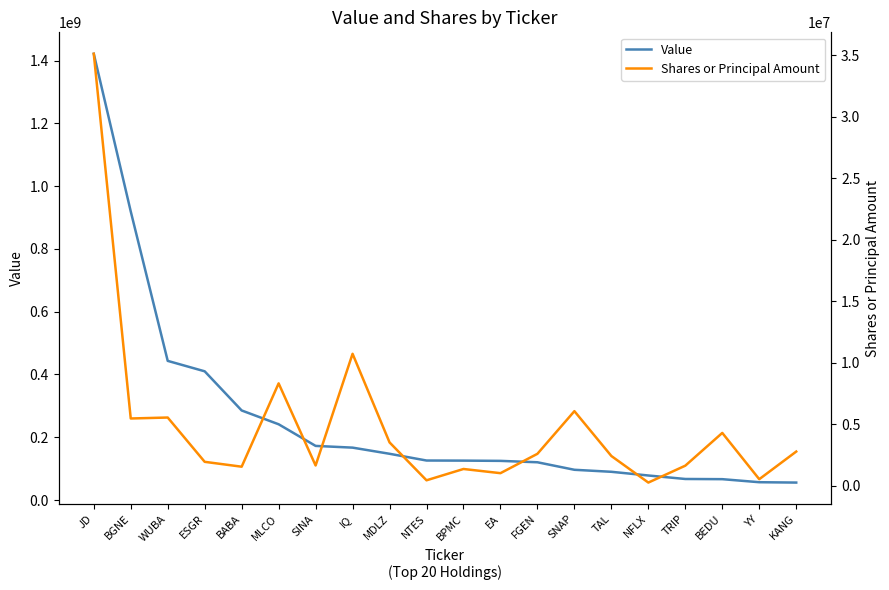

Reading left to right, list all the values displayed in this chart.

Value: JD=1421692000	BGNE=919340000	WUBA=443259000	ESGR=410033000	BABA=285280000	MLCO=241297000	SINA=172379000	IQ=166864000	MDLZ=147276000	NTES=125793000	BPMC=125487000	EA=124692000	FGEN=120228000	SNAP=96297000	TAL=89873000	NFLX=78105000	TRIP=66980000	BEDU=66392000	YY=56693000	KANG=55550000
Shares or Principal Amount: JD=35112175	BGNE=5472259	WUBA=5550451	ESGR=1950218	BABA=1554320	MLCO=8326314	SINA=1653197	IQ=10730800	MDLZ=3529264	NTES=448637	BPMC=1368449	EA=1028470	FGEN=2602346	SNAP=6067841	TAL=2423113	NFLX=264450	TRIP=1638057	BEDU=4300000	YY=538906	KANG=2784443